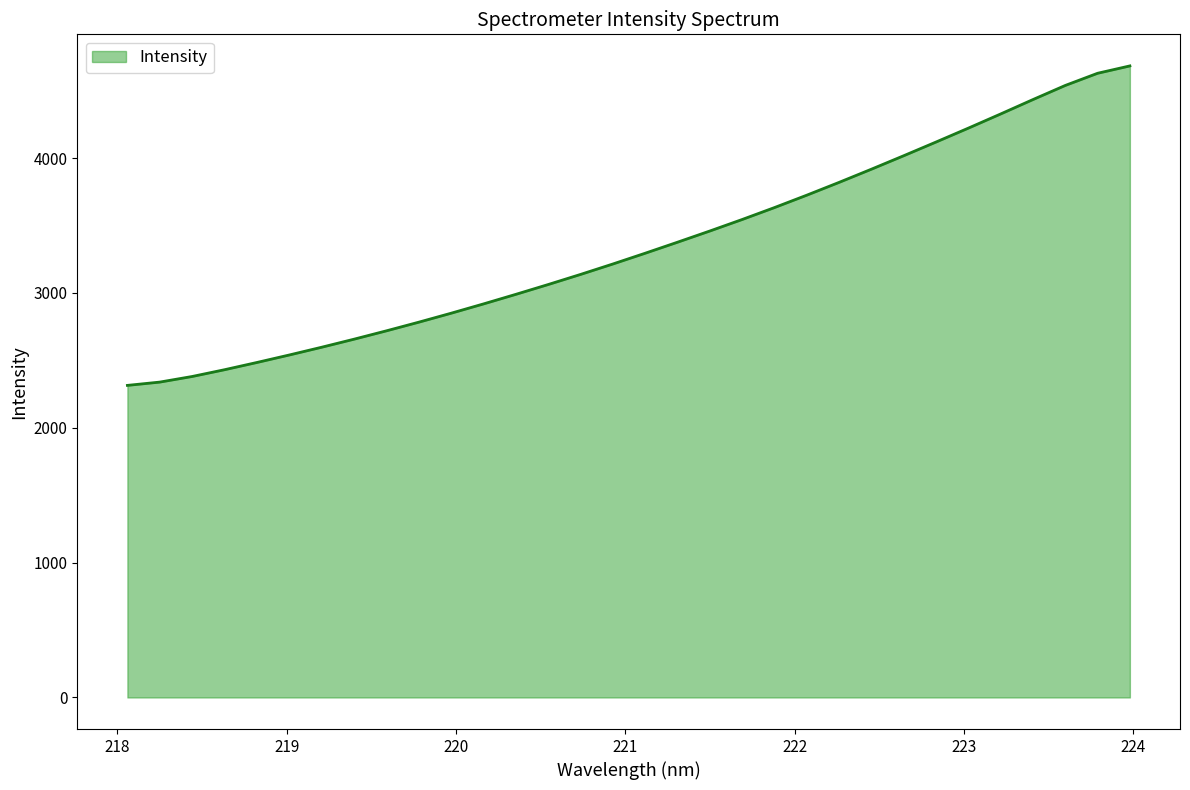

What is the maximum value shown in the chart?

4683.8